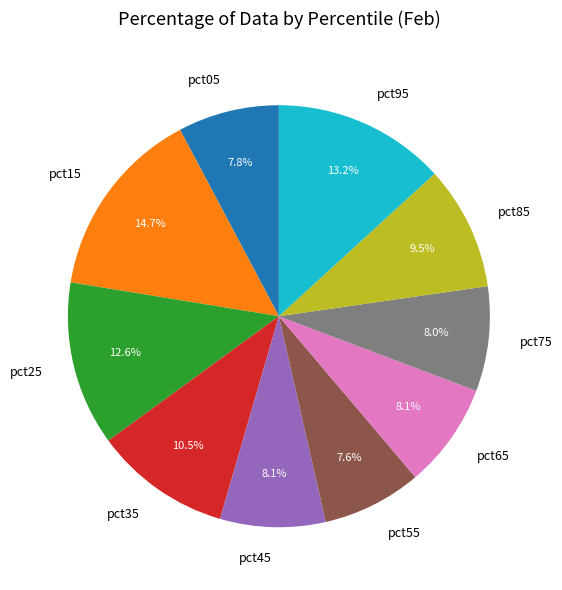

What percentage is NOT represented by pct45?

91.9%